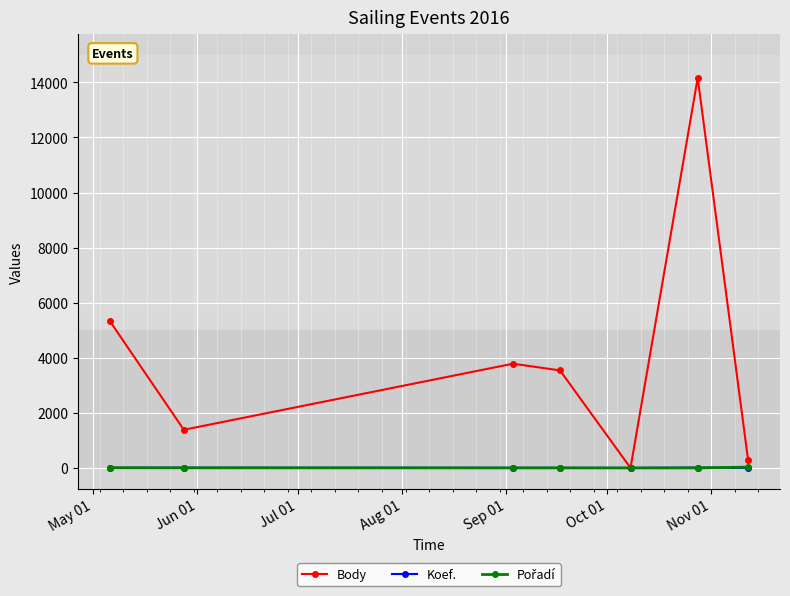

How many interior local peaks does the Body series have?

2